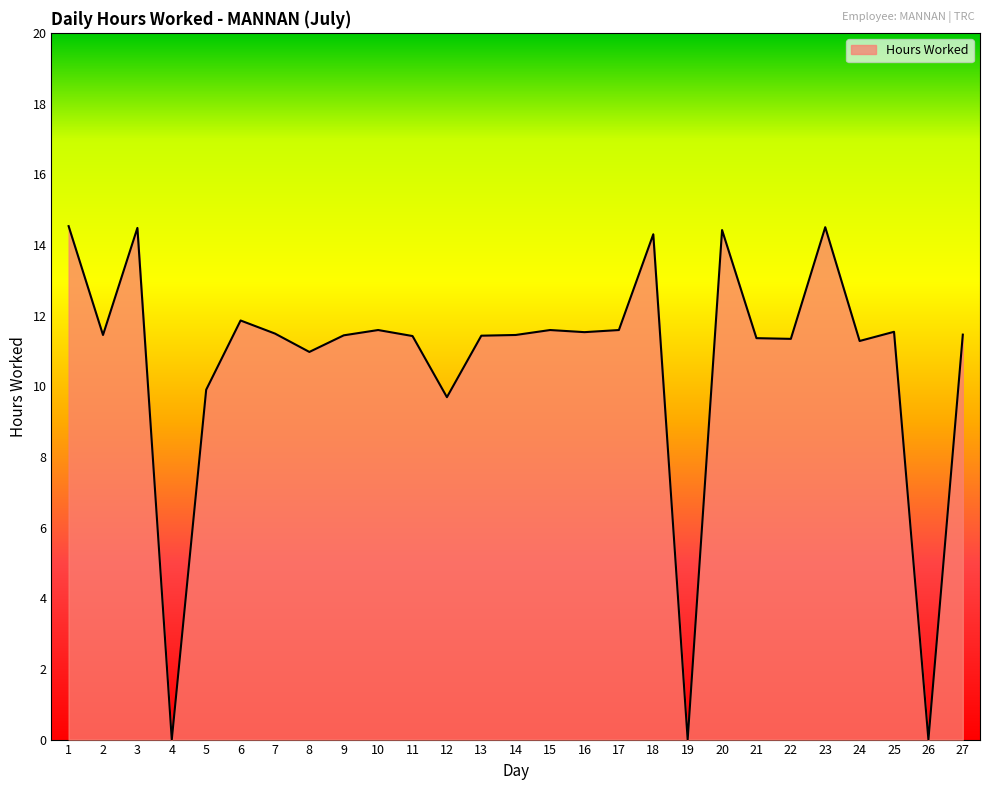

Approximately how many times larger is the value at 12 compared to 14?

0.8